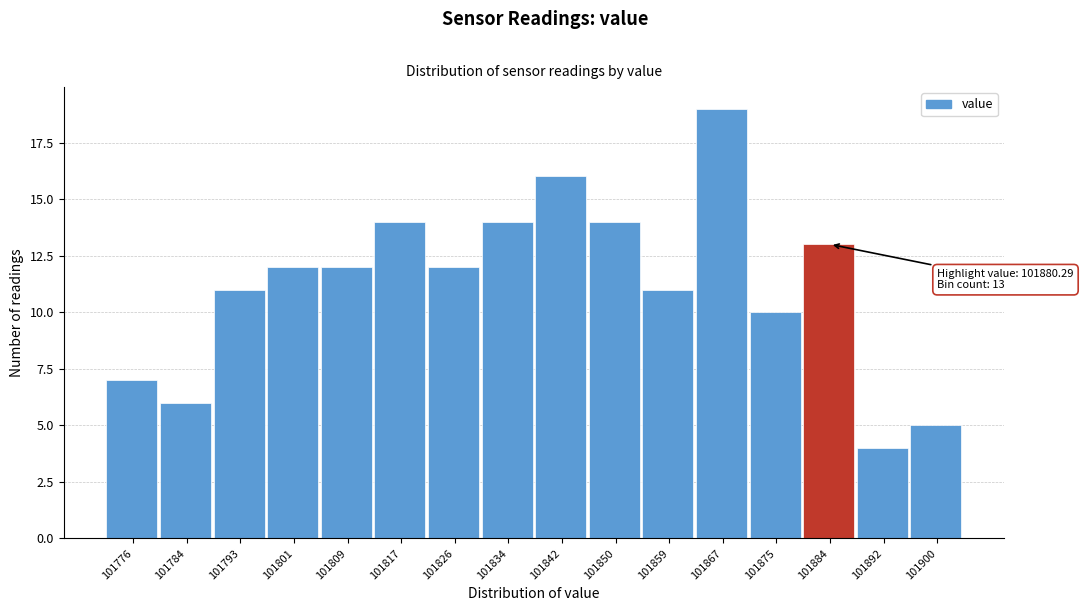

Which range on the x-axis has the tallest bar?

101863 to 101871